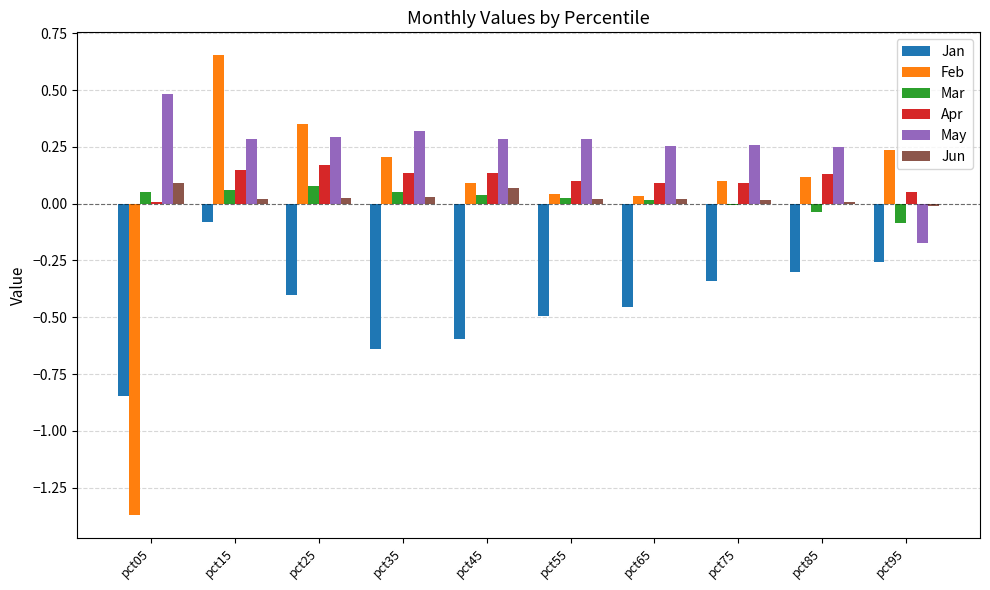

True or false: Mar has a value of -0.0 at pct85.

True